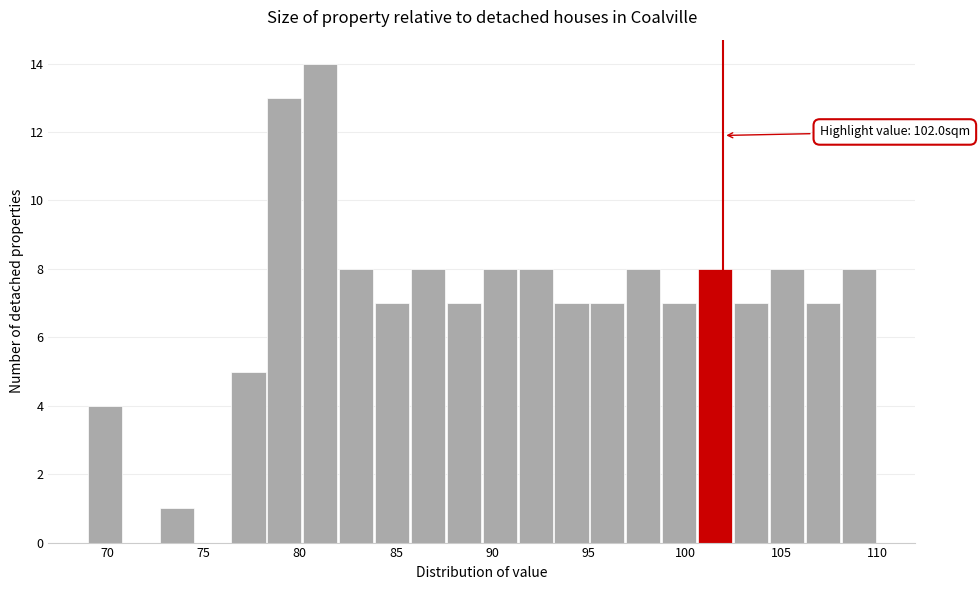

Around what value on the x-axis is the tallest bar? Give the approximate position of its centre, as read against the axis.

81.0